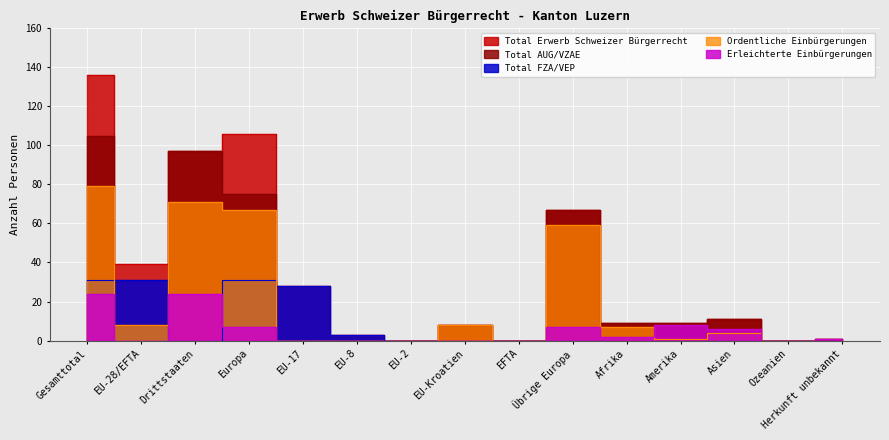

In Erleichterte Einbürgerungen, how many points are lower than both neighbors (excluding endpoints)?

3